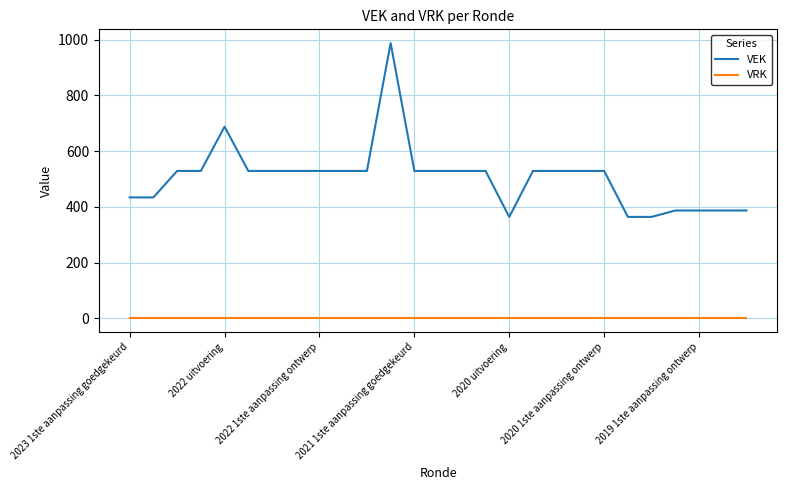

What is the difference between the maximum and minimum values in the VEK series?

624